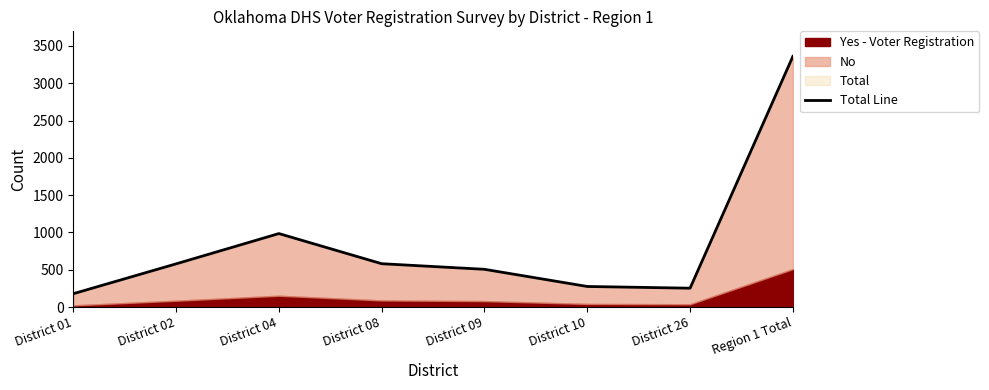

What is the value of the 4th point from the left?

581